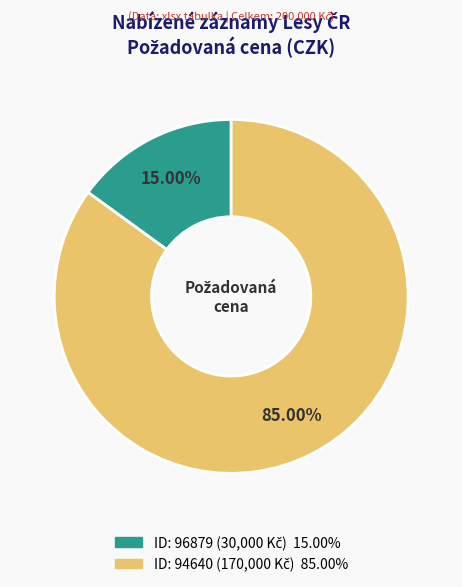

Is there any slice that represents more than half of the pie?

Yes